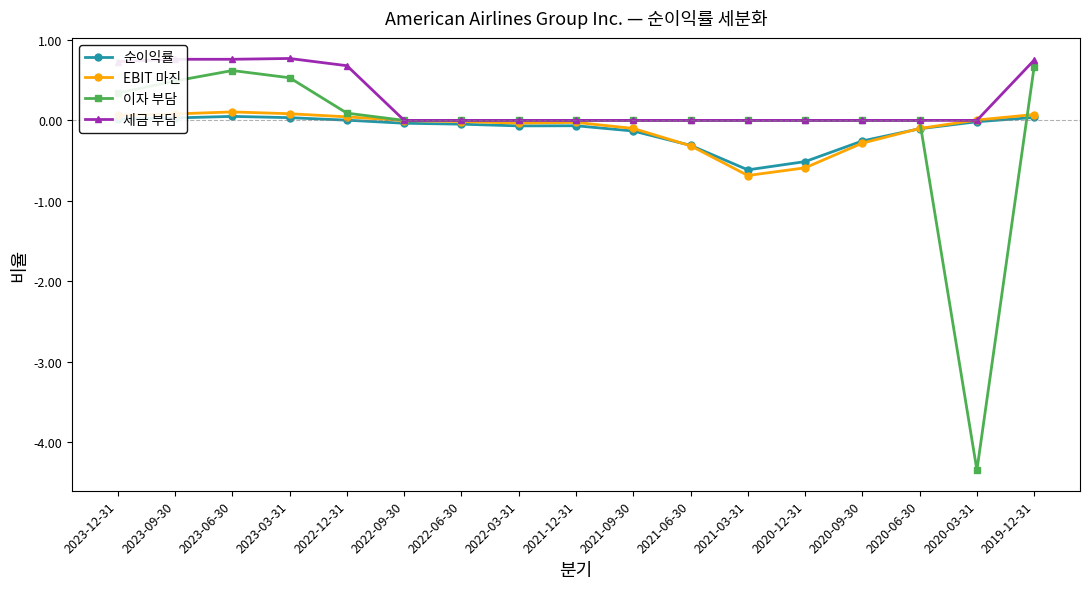

True or false: EBIT 마진 has a value of -0.0 at 2021-12-31.

True